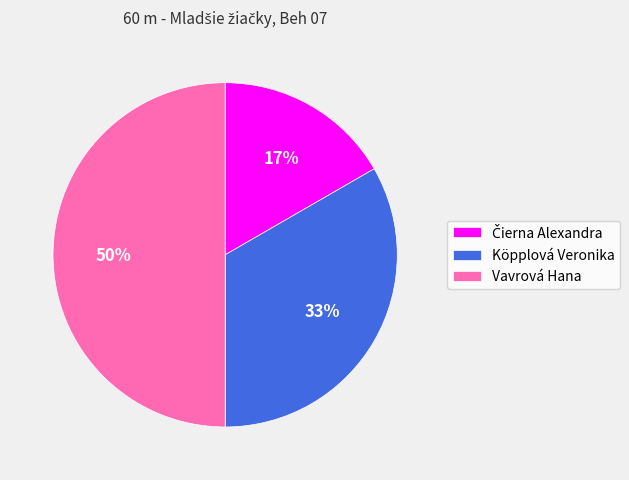

To the nearest percent, what portion does Vavrová Hana represent?

50%